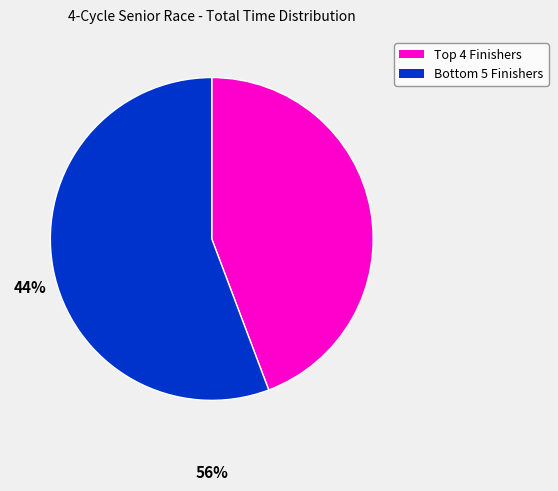

Is there a majority slice in this chart?

Yes